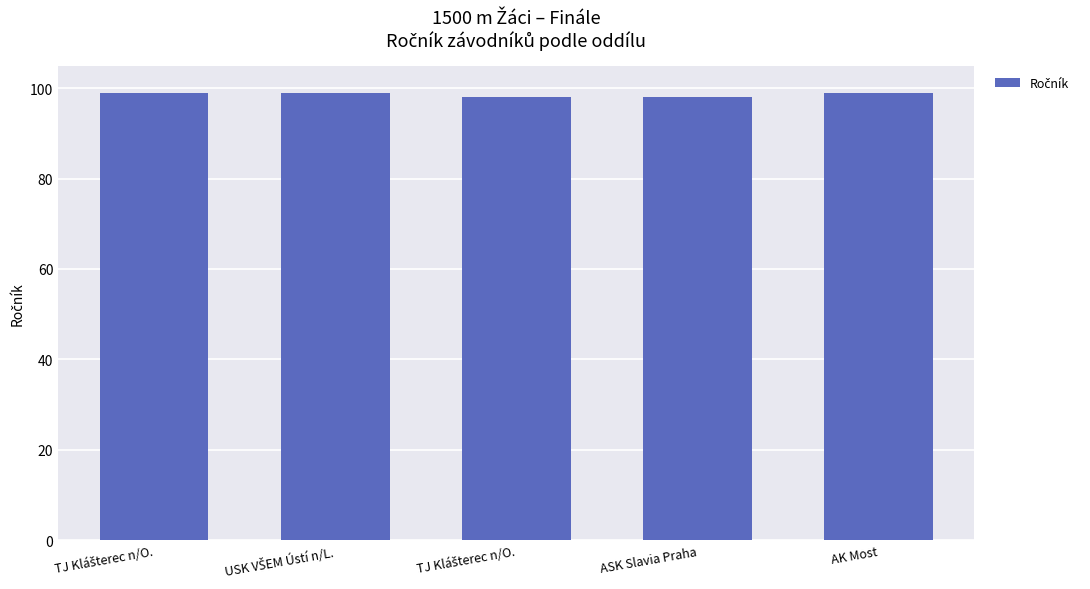

How many values are between 98 and 99?

5